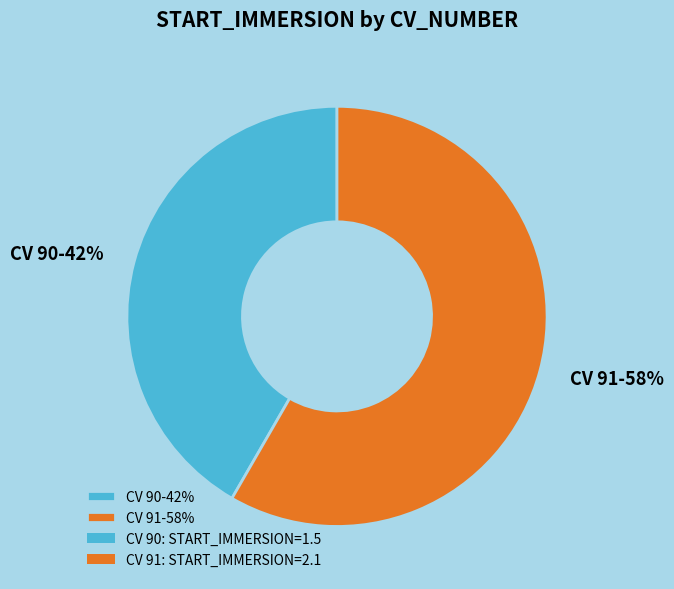

Between CV 91-58% and CV 90-42%, which is larger?

CV 91-58%